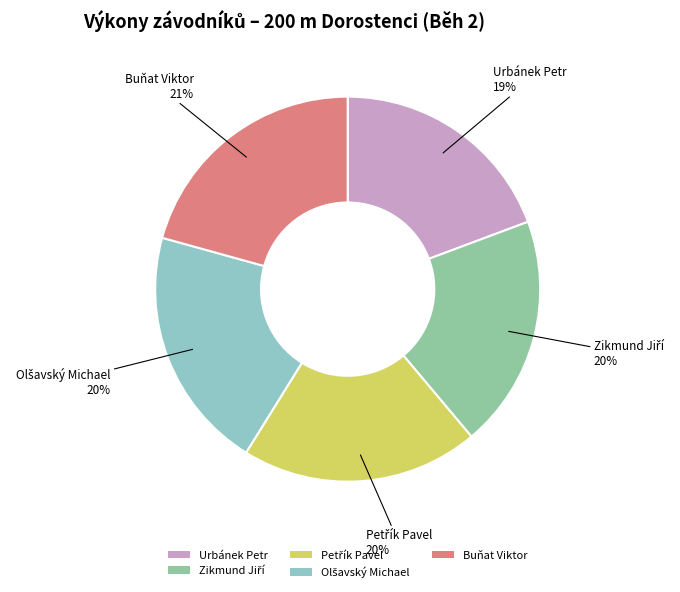

To the nearest percent, what percentage of the pie is Urbánek Petr?

19%